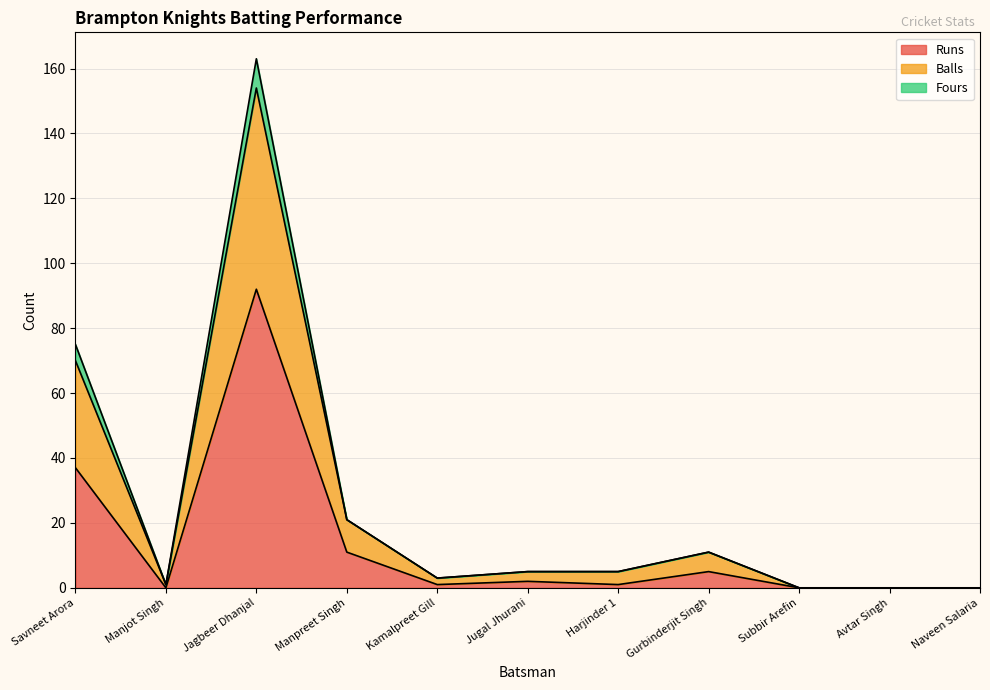

List the labels in order of Runs value, smallest first.

Manjot Singh, Subbir Arefin, Avtar Singh, Naveen Salaria, Kamalpreet Gill, Harjinder 1, Jugal Jhurani, Gurbinderjit Singh, Manpreet Singh, Savneet Arora, Jagbeer Dhanjal